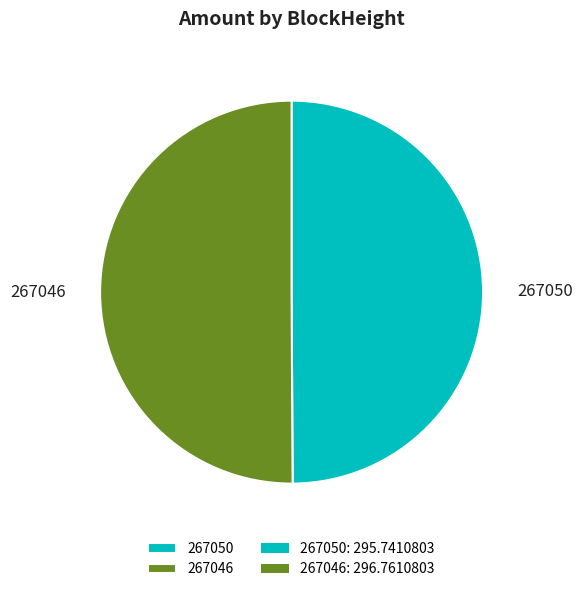

Is the sum of 267046 and 267050 greater than half?

Yes